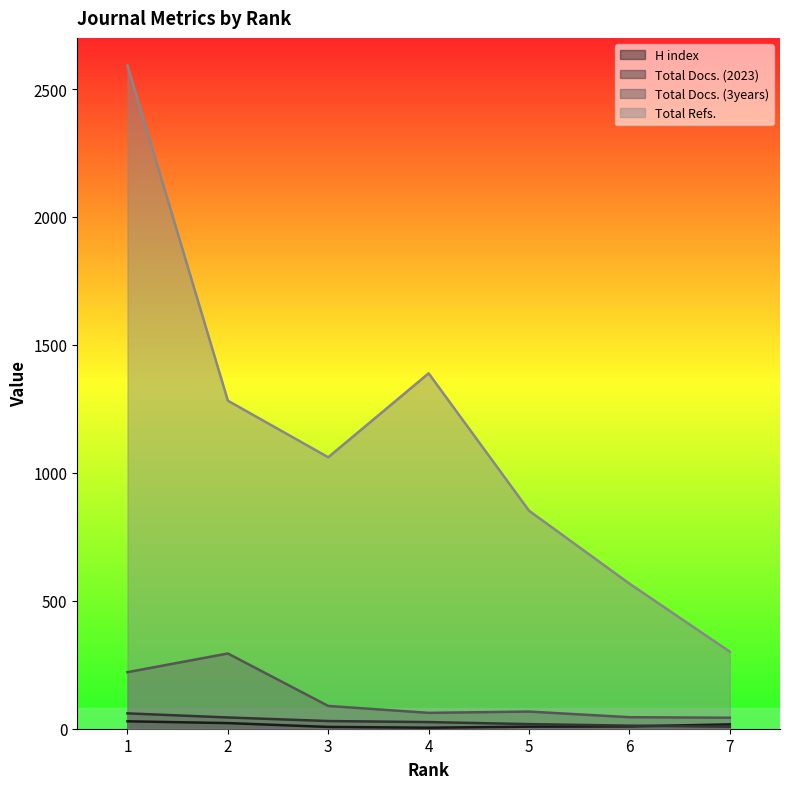

What is the difference between the highest and lowest values at 7?

293